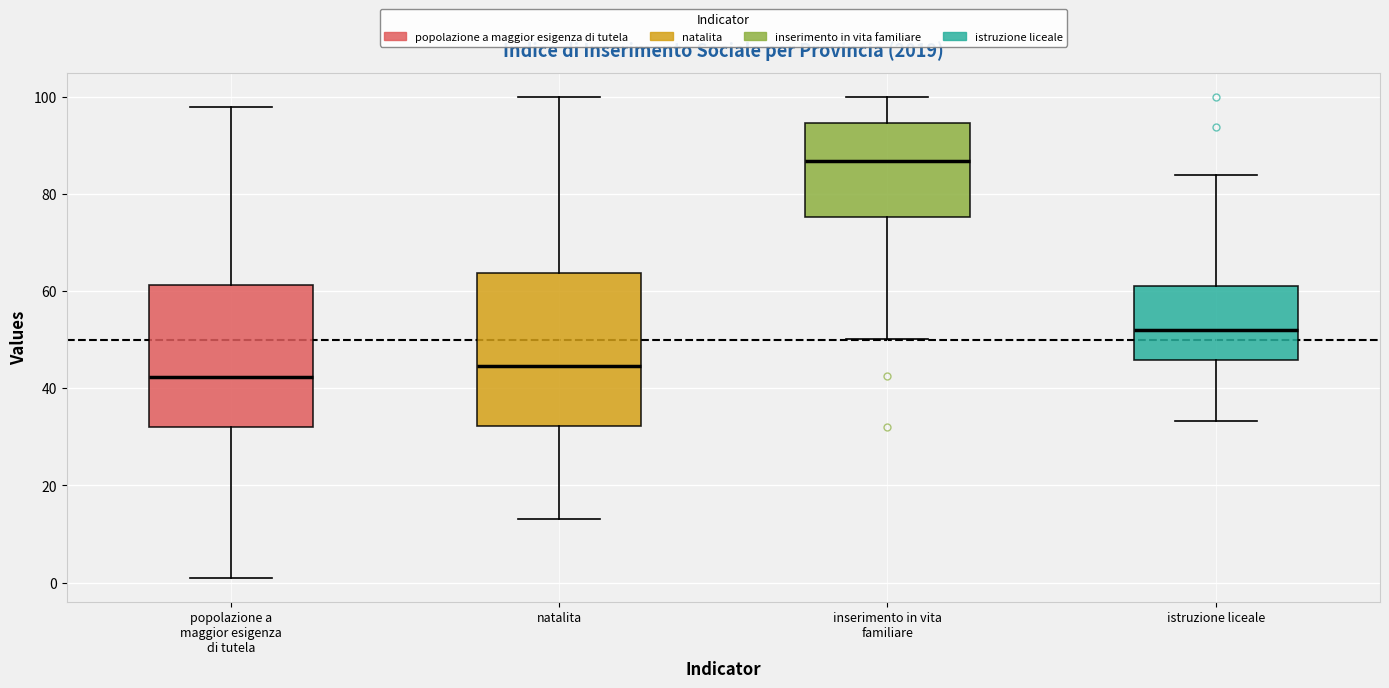

Which box is the tallest, from its lower edge to its upper edge?

natalita